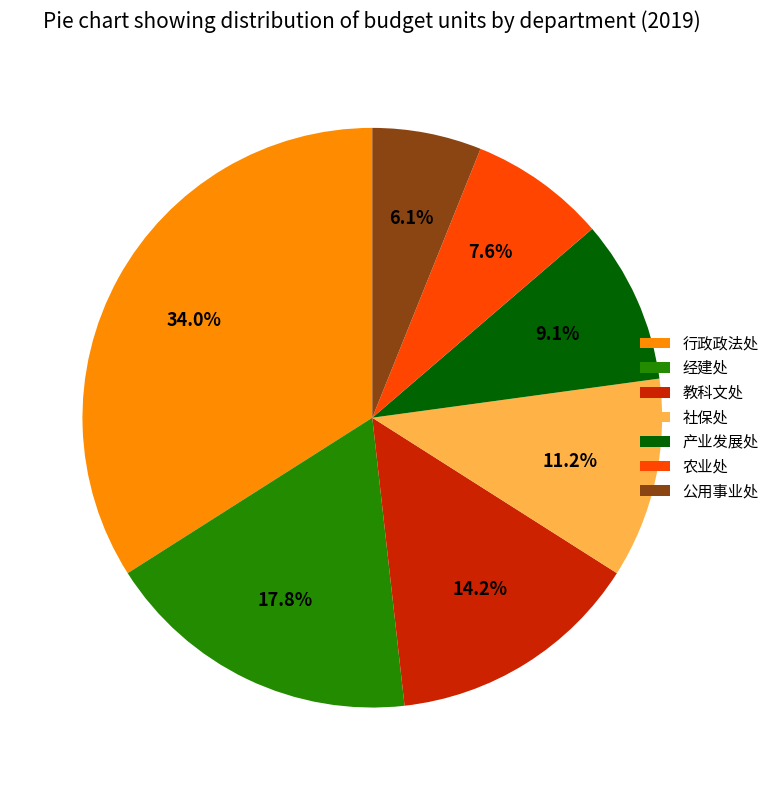

What percentage is the 产业发展处 slice, to the nearest percent?

9%